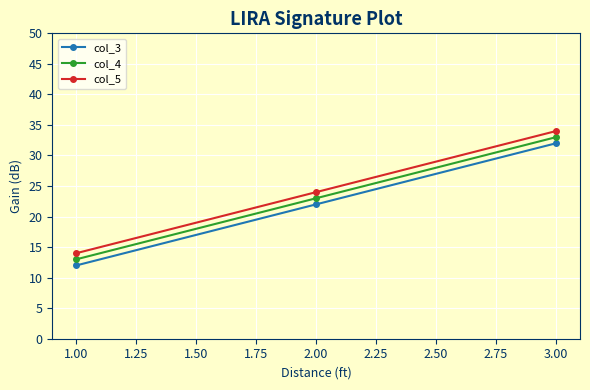

What is the greatest value displayed?

34